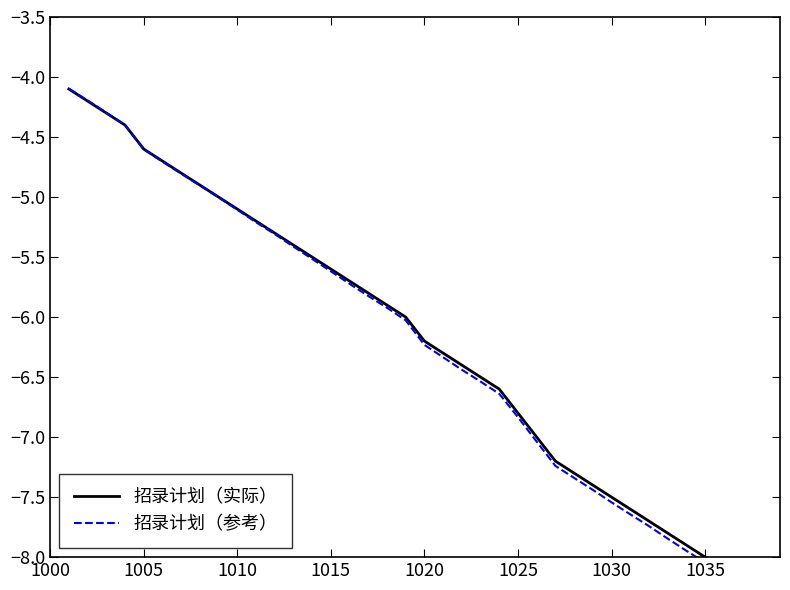

How many lines are shown in the chart?

2